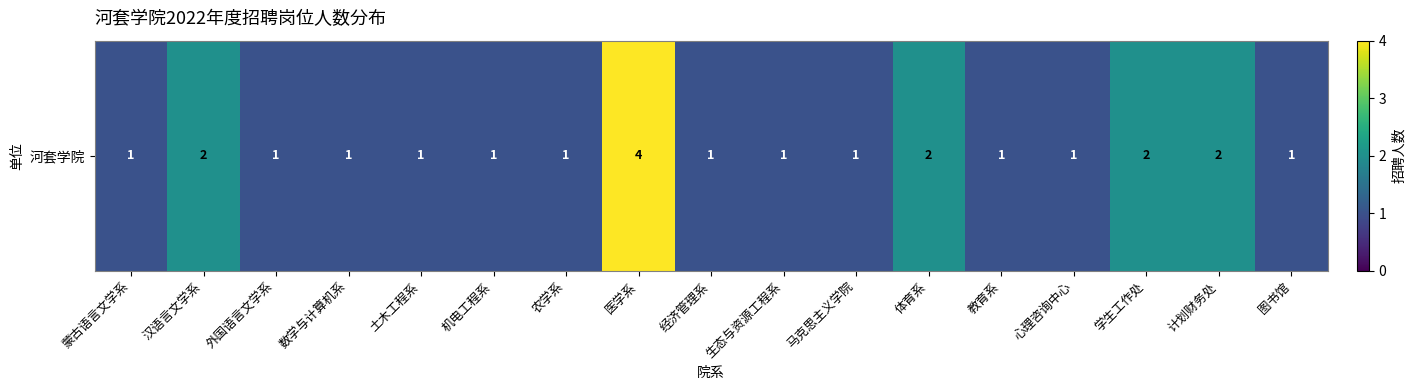

Which has a higher value, 医学系 or 生态与资源工程系?

医学系